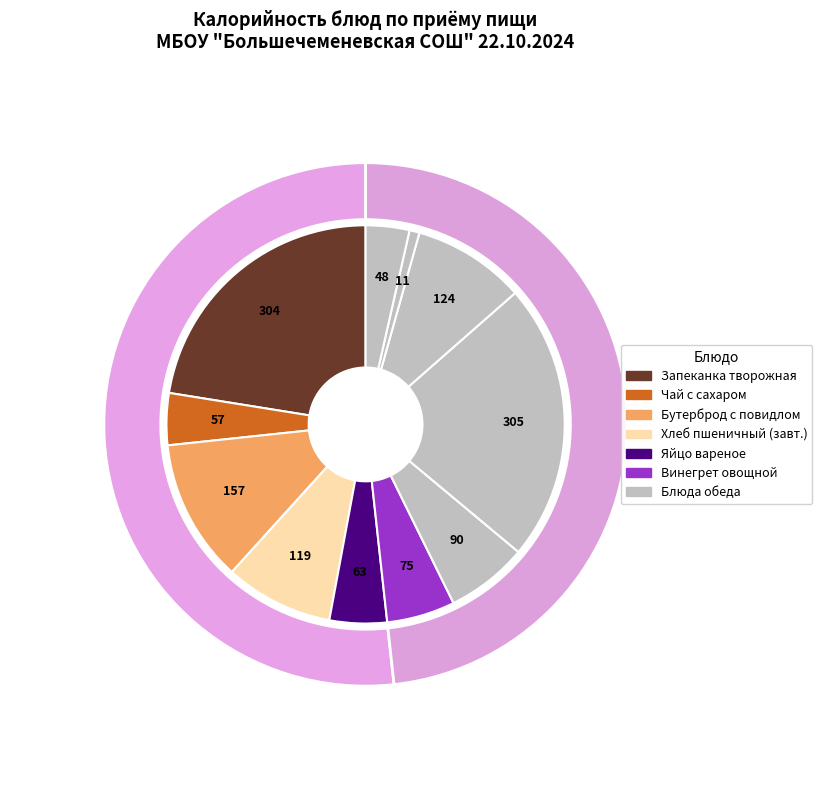

True or false: Хлеб пшеничный (завтрак) accounts for 9% of the total.

True